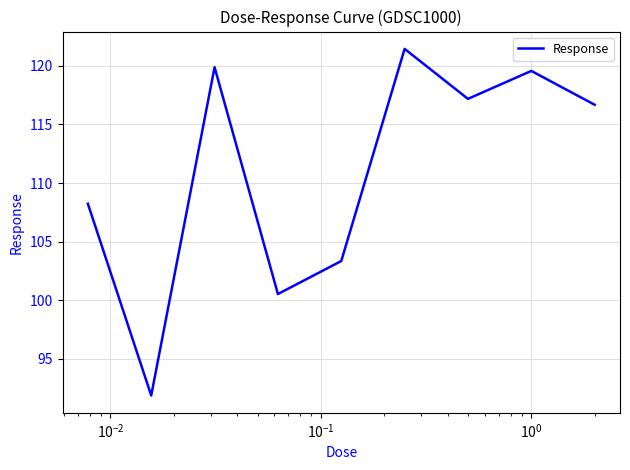

What is the maximum value shown in the chart?

121.4